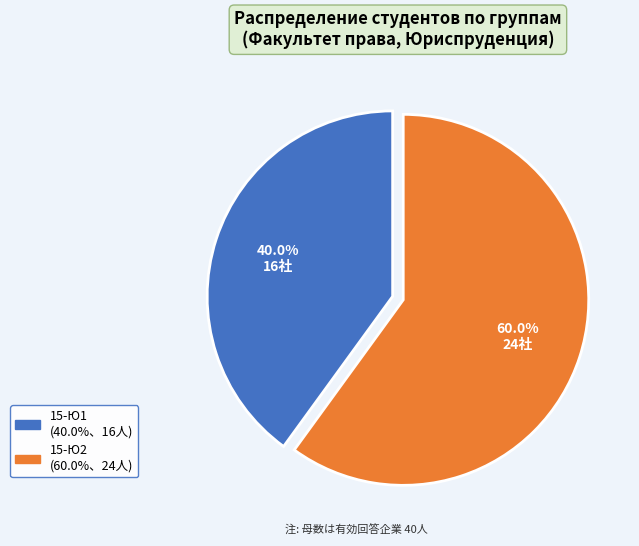

Is there any slice that represents more than half of the pie?

Yes